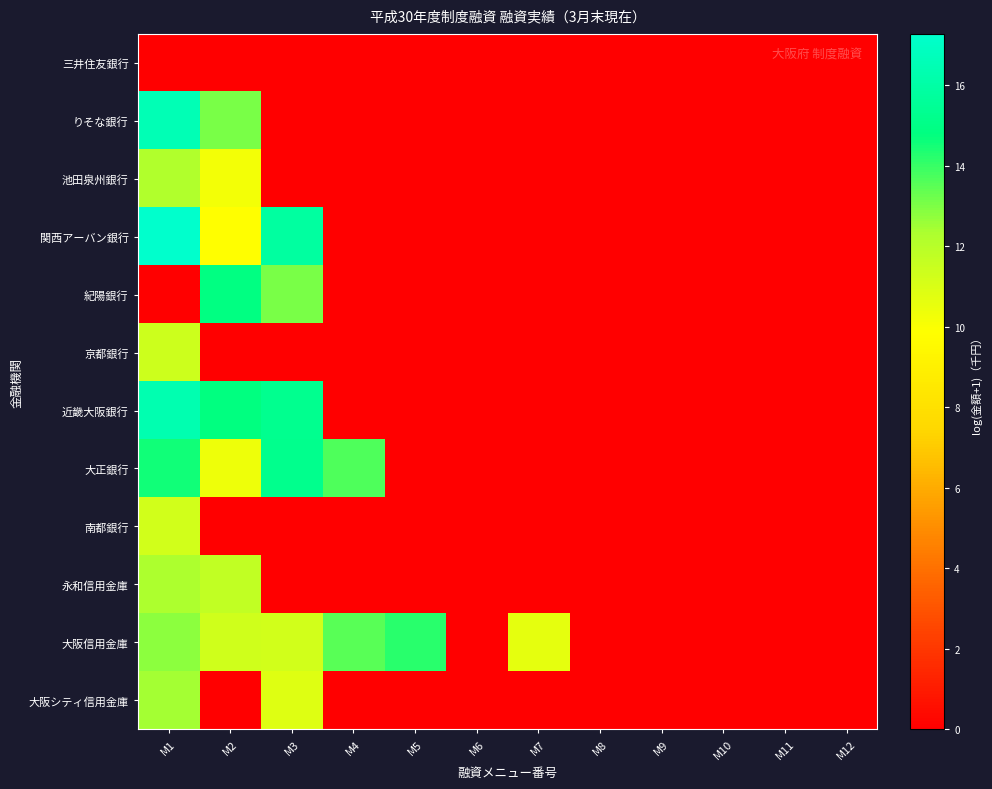

Reading left to right, list all the values displayed in this chart.

三井住友銀行: M1=0.0	M2=0.0	M3=0.0	M4=0.0	M5=0.0	M6=0.0	M7=0.0	M8=0.0	M9=0.0	M10=0.0	M11=0.0	M12=0.0
りそな銀行: M1=16.5	M2=13.1	M3=0.0	M4=0.0	M5=0.0	M6=0.0	M7=0.0	M8=0.0	M9=0.0	M10=0.0	M11=0.0	M12=0.0
池田泉州銀行: M1=12.2	M2=10.2	M3=0.0	M4=0.0	M5=0.0	M6=0.0	M7=0.0	M8=0.0	M9=0.0	M10=0.0	M11=0.0	M12=0.0
関西アーバン銀行: M1=17.3	M2=9.8	M3=15.8	M4=0.0	M5=0.0	M6=0.0	M7=0.0	M8=0.0	M9=0.0	M10=0.0	M11=0.0	M12=0.0
紀陽銀行: M1=0.0	M2=14.9	M3=13.1	M4=0.0	M5=0.0	M6=0.0	M7=0.0	M8=0.0	M9=0.0	M10=0.0	M11=0.0	M12=0.0
京都銀行: M1=11.4	M2=0.0	M3=0.0	M4=0.0	M5=0.0	M6=0.0	M7=0.0	M8=0.0	M9=0.0	M10=0.0	M11=0.0	M12=0.0
近畿大阪銀行: M1=16.4	M2=14.8	M3=15.3	M4=0.0	M5=0.0	M6=0.0	M7=0.0	M8=0.0	M9=0.0	M10=0.0	M11=0.0	M12=0.0
大正銀行: M1=14.6	M2=10.4	M3=15.2	M4=13.7	M5=0.0	M6=0.0	M7=0.0	M8=0.0	M9=0.0	M10=0.0	M11=0.0	M12=0.0
南都銀行: M1=11.2	M2=0.0	M3=0.0	M4=0.0	M5=0.0	M6=0.0	M7=0.0	M8=0.0	M9=0.0	M10=0.0	M11=0.0	M12=0.0
永和信用金庫: M1=12.3	M2=11.7	M3=0.0	M4=0.0	M5=0.0	M6=0.0	M7=0.0	M8=0.0	M9=0.0	M10=0.0	M11=0.0	M12=0.0
大阪信用金庫: M1=12.8	M2=11.3	M3=11.3	M4=13.6	M5=14.2	M6=0.0	M7=10.6	M8=0.0	M9=0.0	M10=0.0	M11=0.0	M12=0.0
大阪シティ信用金庫: M1=12.4	M2=0.0	M3=10.8	M4=0.0	M5=0.0	M6=0.0	M7=0.0	M8=0.0	M9=0.0	M10=0.0	M11=0.0	M12=0.0